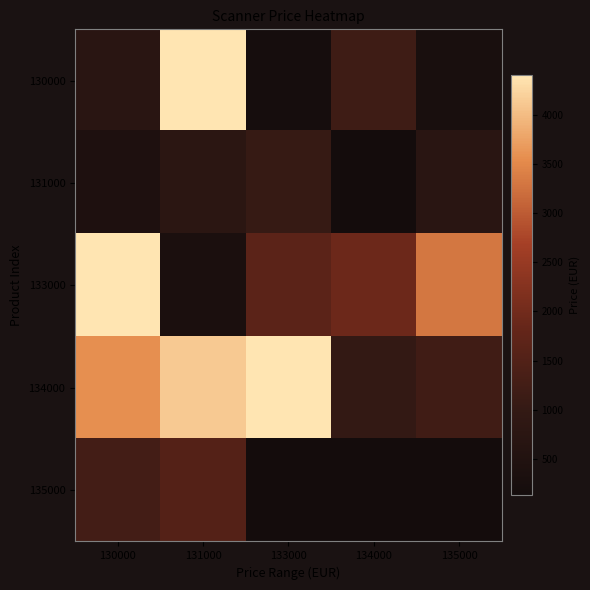

What is the sum of all 130000 values?

6781.0